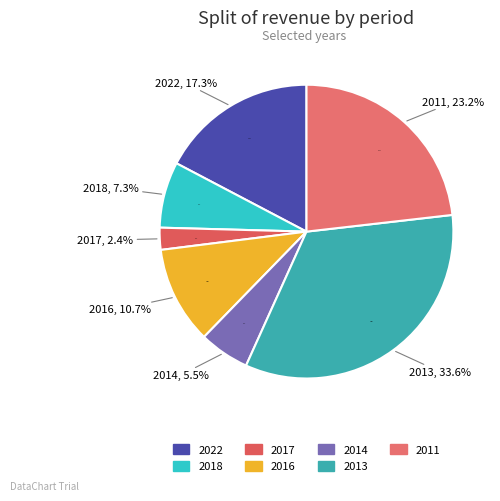

Which category has the biggest portion of the pie?

2013